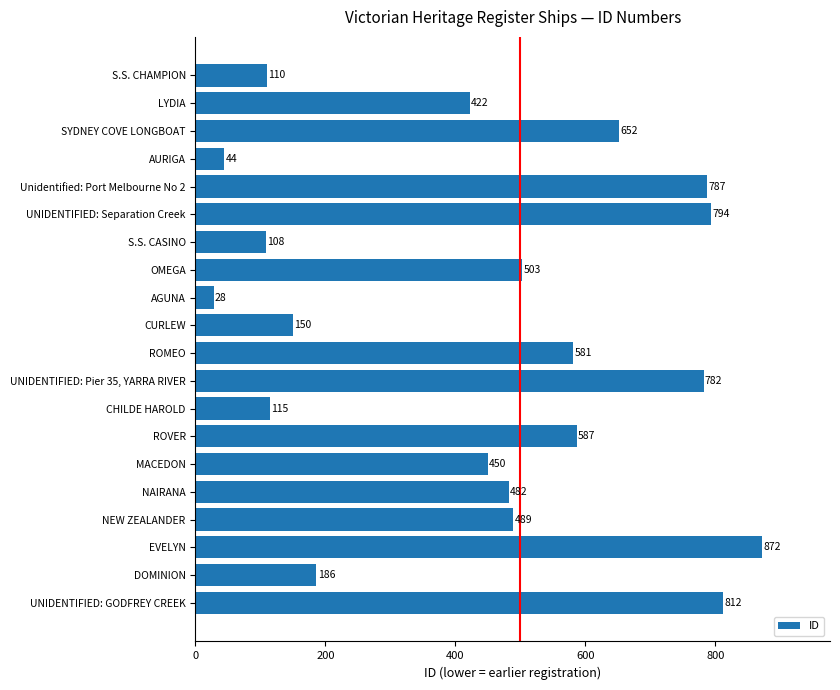

How many categories are shown in the chart?

20